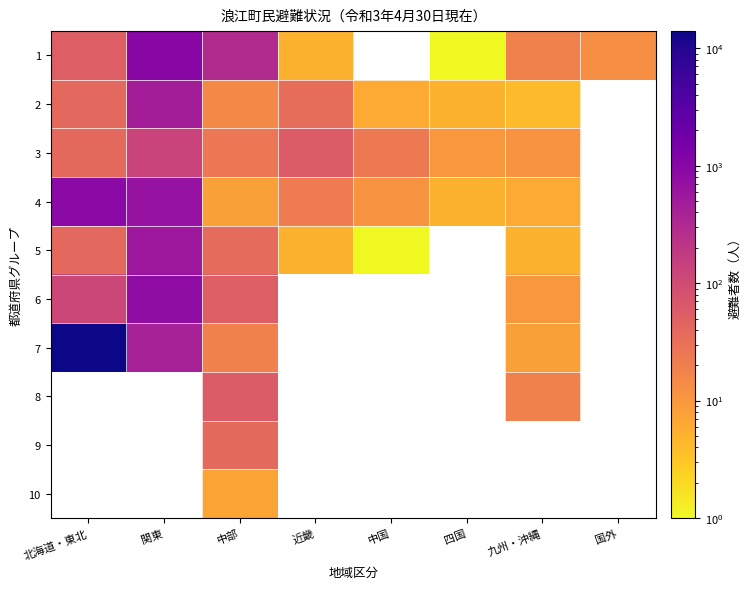

Which label corresponds to the smallest value in the chart?

四国